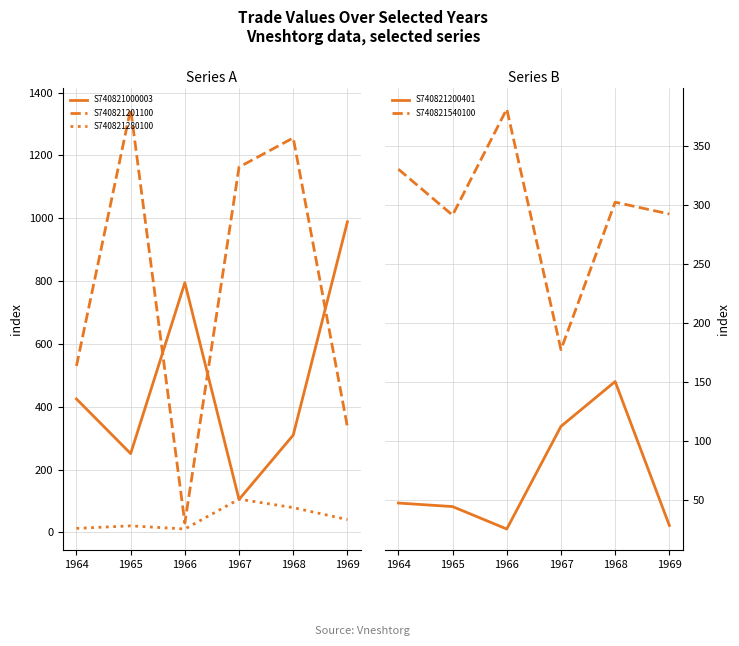

What is the difference between the highest and lowest values at 1968?

1177